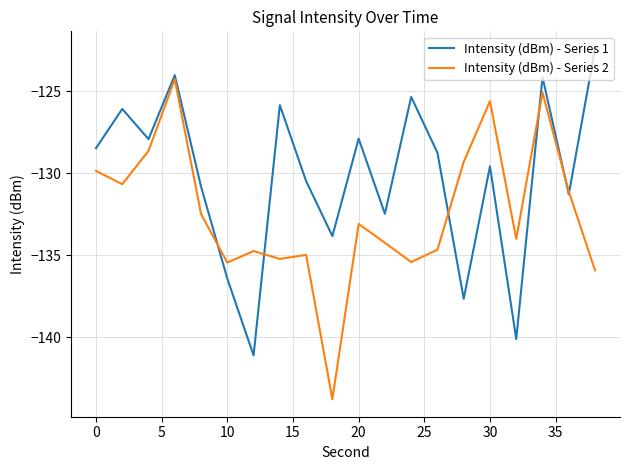

What is the smallest value displayed?

-143.8